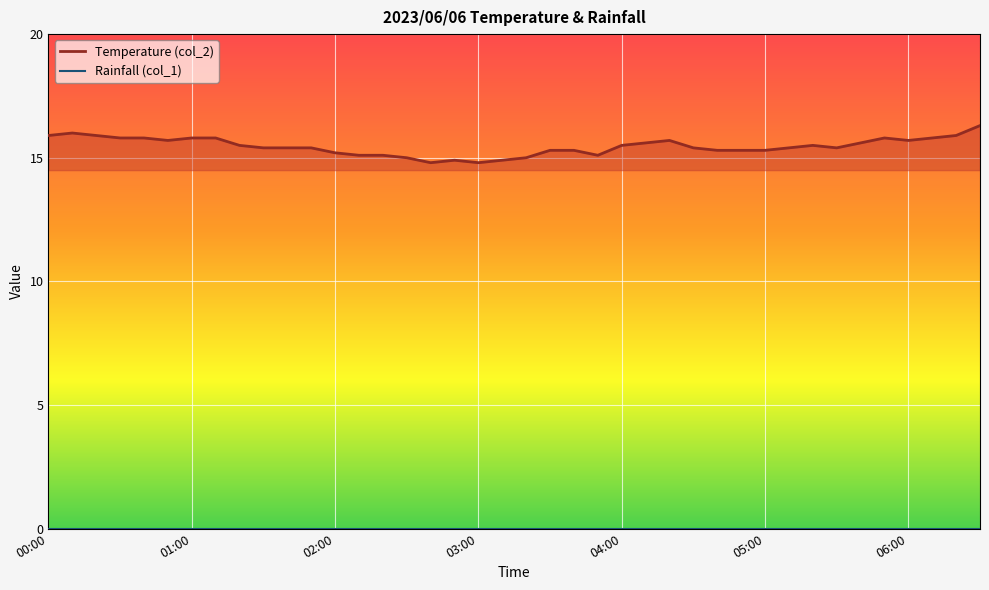

Which has a higher value, 13 or 17?

13